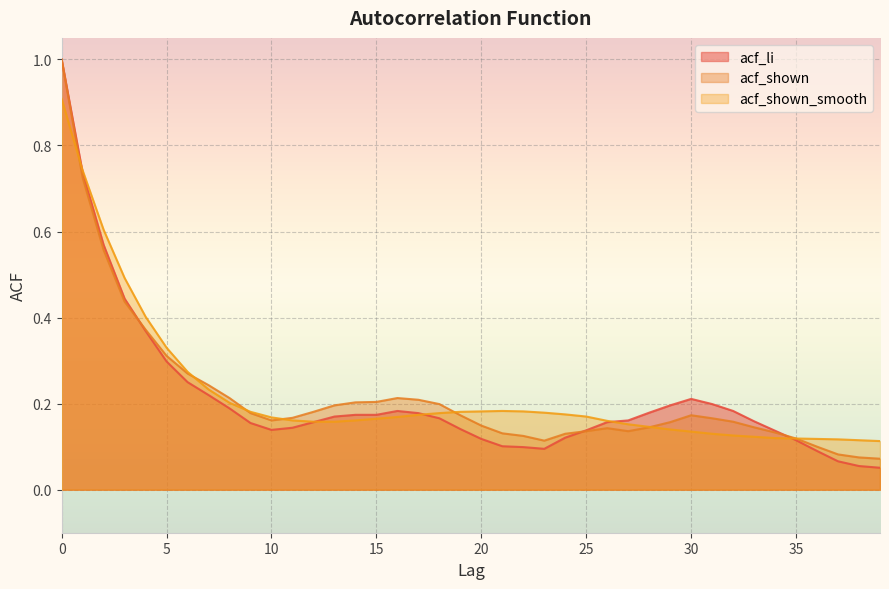

Which category has the lowest value across all series?

39